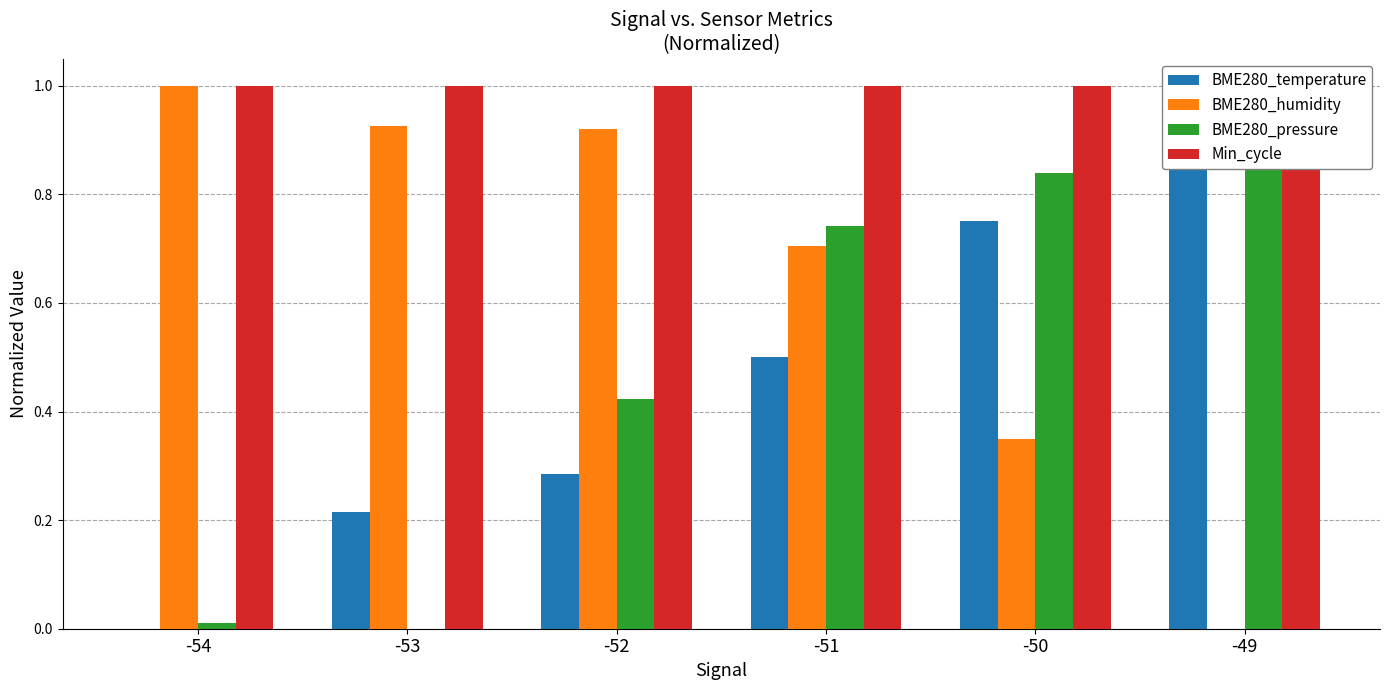

Which category has the highest value in the BME280_pressure series?

-49